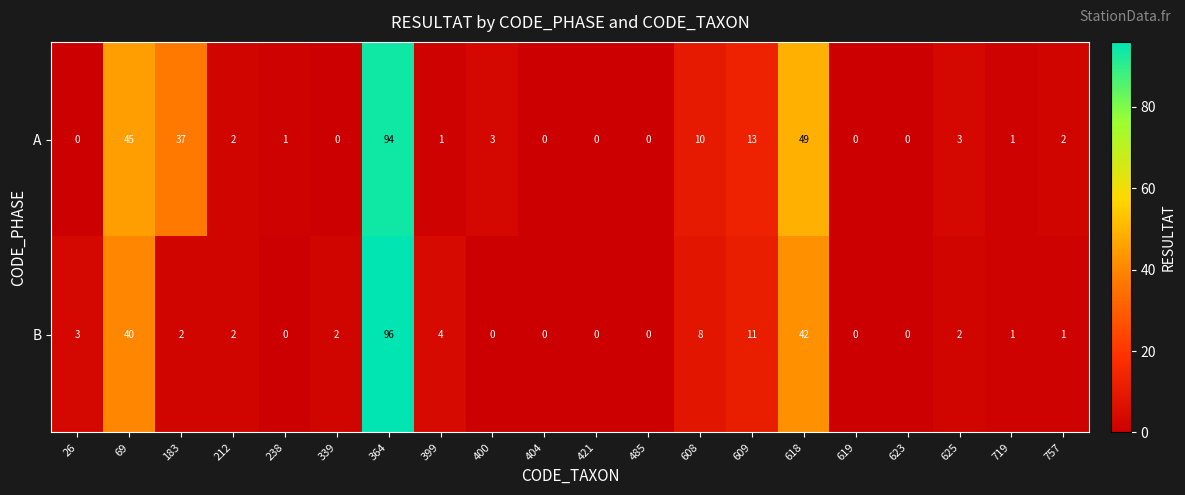

The value of B at 26 is 1. True or false?

False